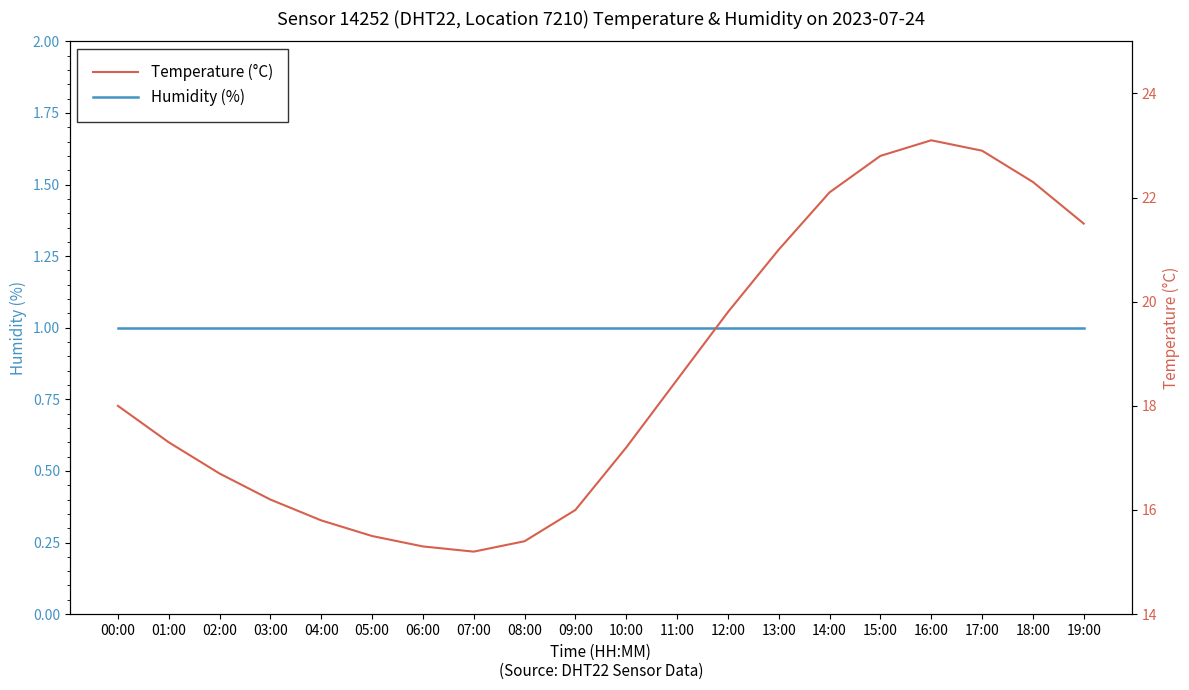

Does the chart have visible grid lines?

No